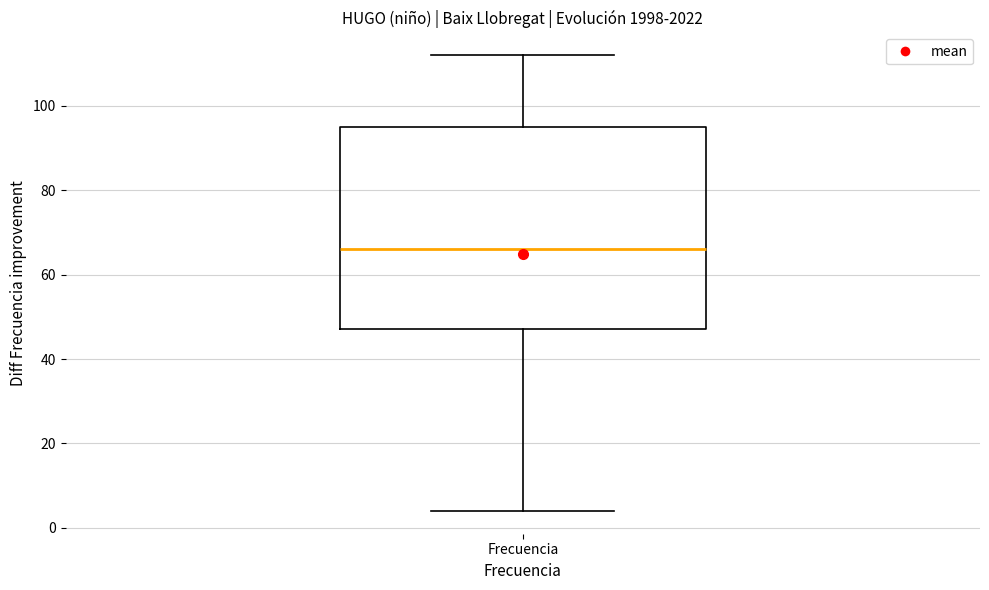

Transcribe this box plot: give where the median line is, the range the box spans, and where the two whiskers end, as read against the y-axis. The values are not printed on the chart, so give them approximately, as read against the axis.

median 66, box 48 to 96, whiskers 4 to 112